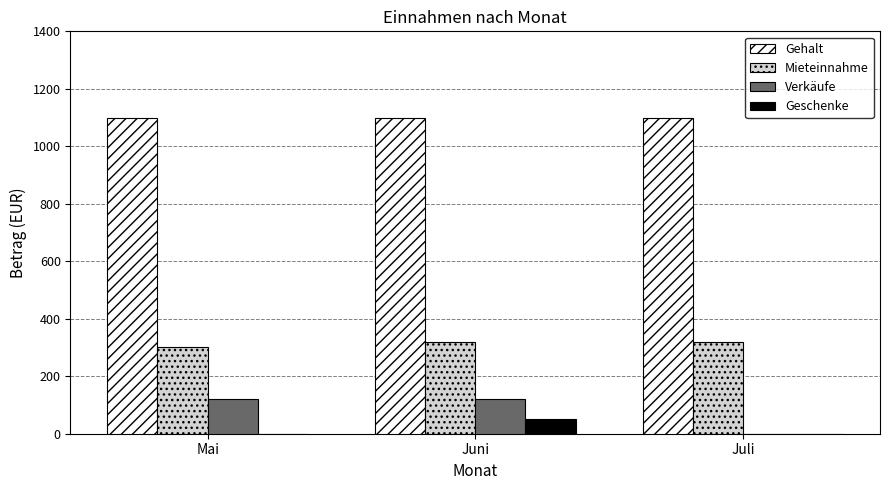

Reading left to right, what are all the values shown in this chart?

Gehalt: Mai=1100	Juni=1100	Juli=1100
Mieteinnahme: Mai=300	Juni=320	Juli=320
Verkäufe: Mai=120	Juni=120	Juli=0
Geschenke: Mai=0	Juni=50	Juli=0